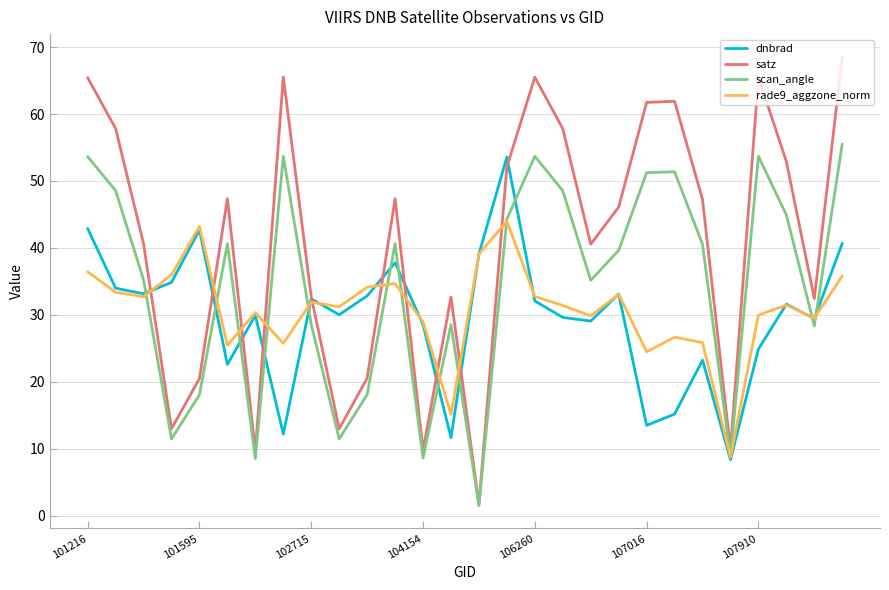

What is the maximum value for satz?

68.6